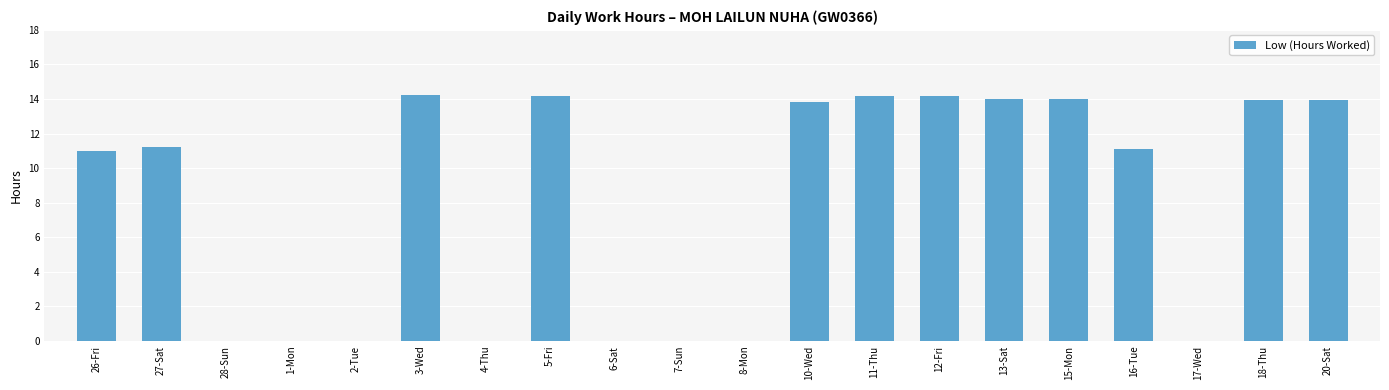

The chart shows a value of 0.0 at 2-Tue. True or false?

True